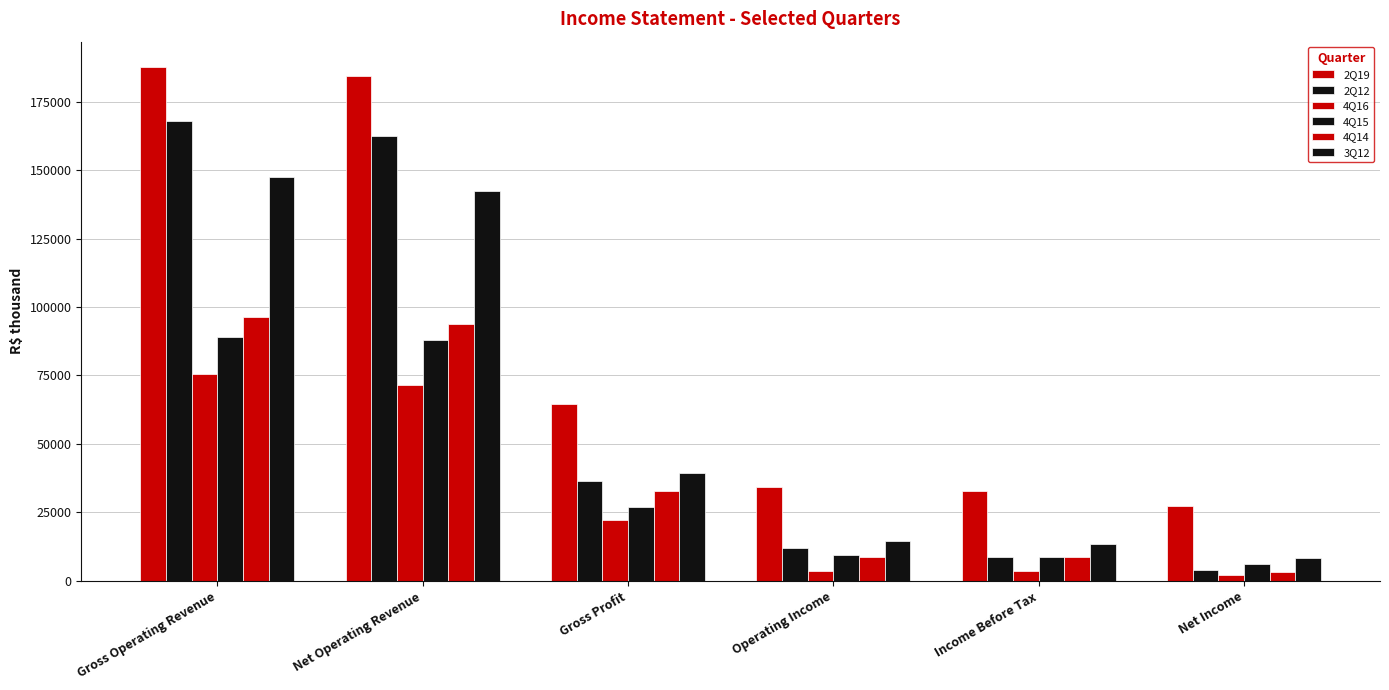

At Net Income, list the series in order from largest to smallest.

2Q19, 3Q12, 4Q15, 2Q12, 4Q14, 4Q16